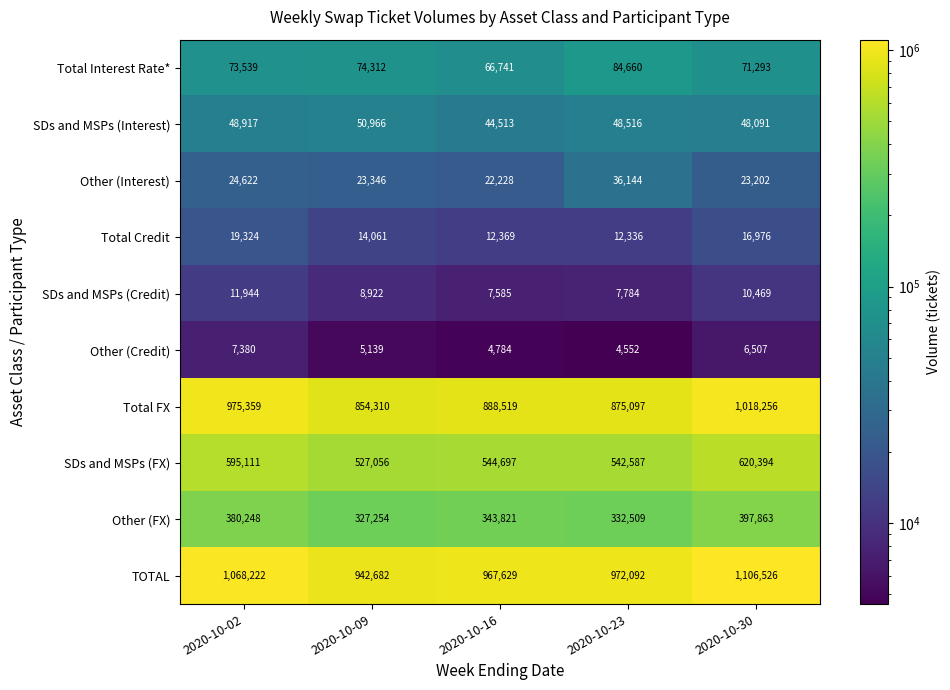

How many data points does each series have?

5